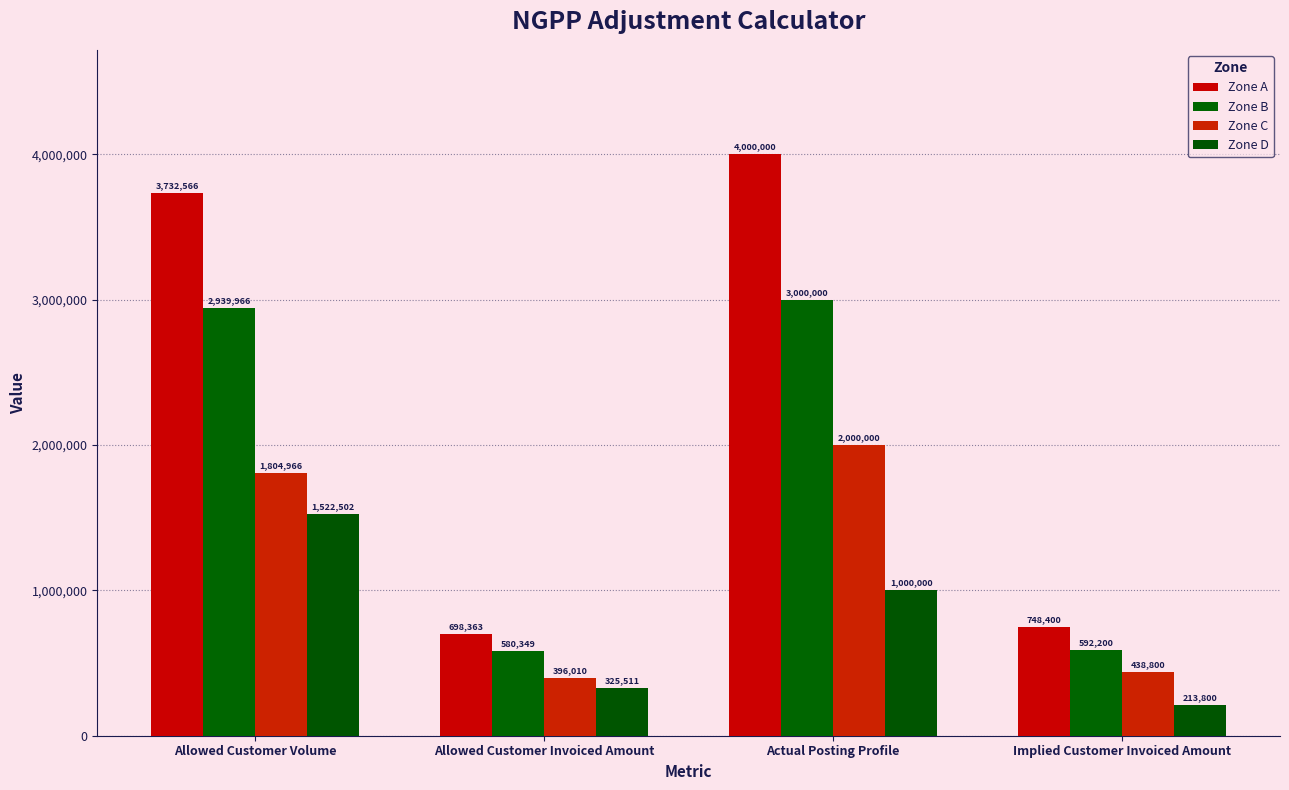

True or false: Zone A has a value of 1492036.2 at Actual Posting Profile.

False